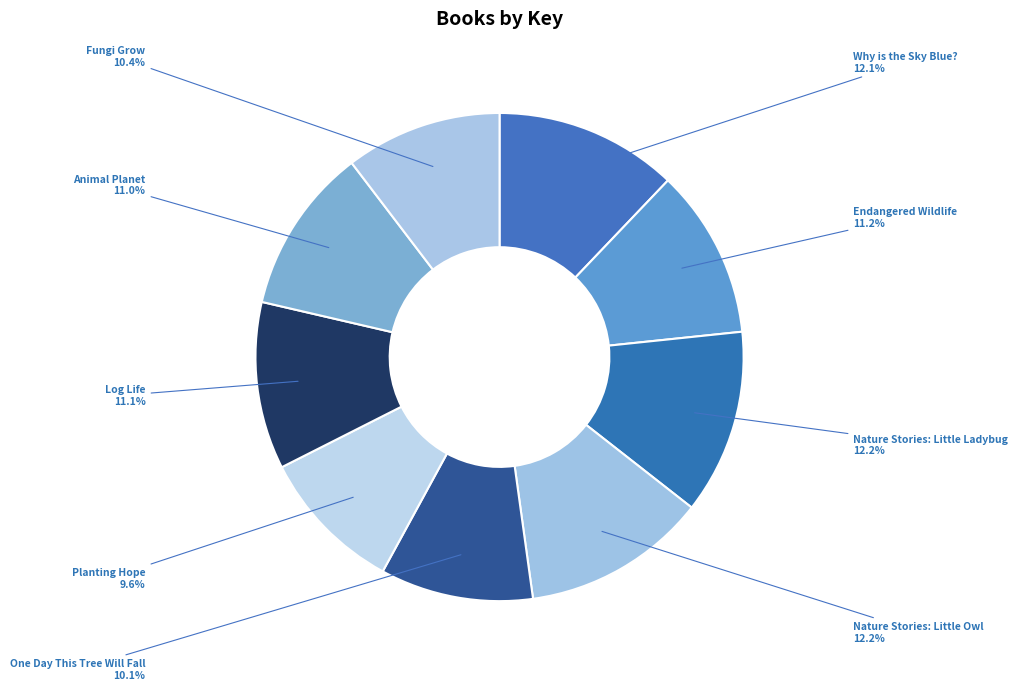

What is the ratio of the value at Planting Hope to the value at Why is the Sky Blue??

0.8